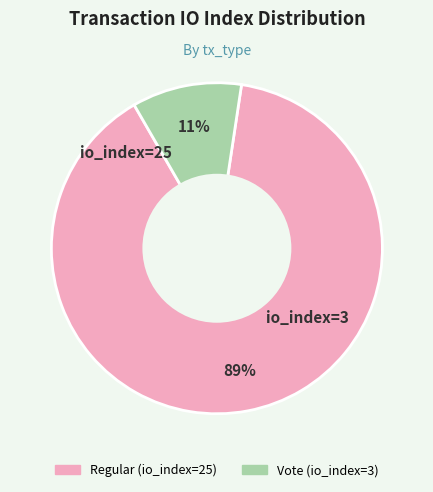

What percentage is the Vote (io_index=3) slice, to the nearest percent?

11%